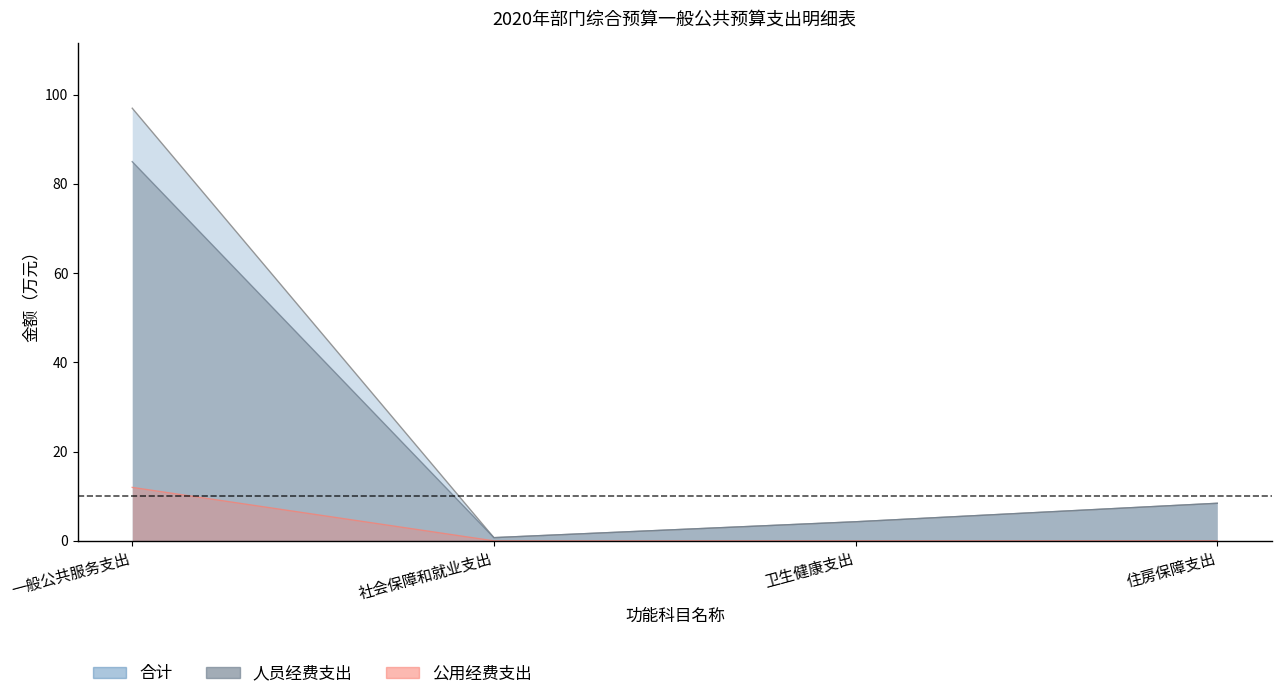

True or false: 合计 and 人员经费支出 intersect in this chart.

False